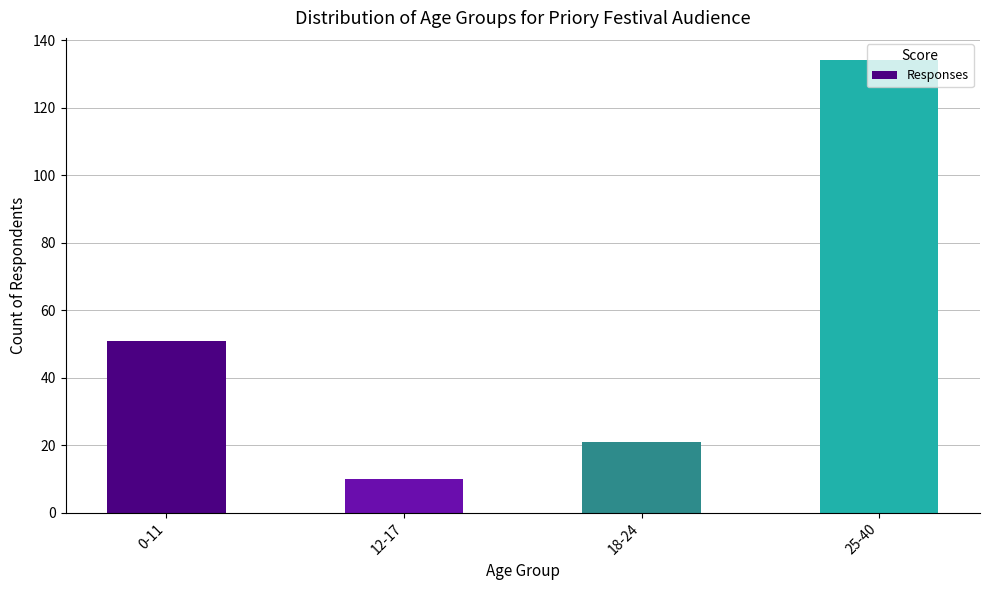

Reading left to right, list all the values displayed in this chart.

51	10	21	134